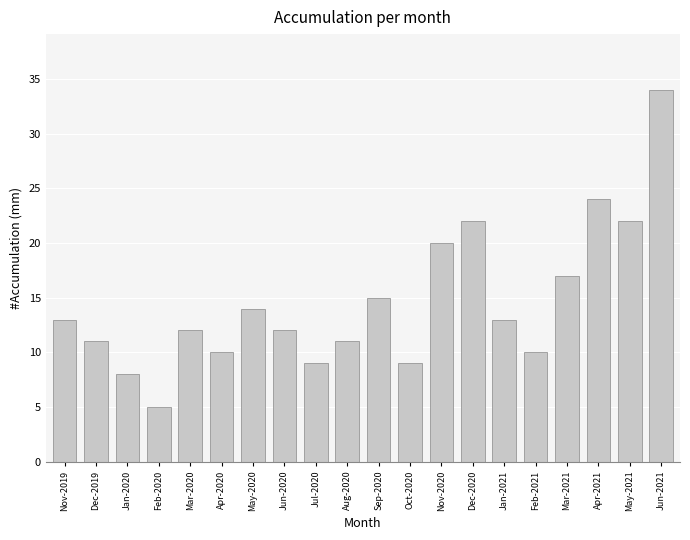

Is it true that the value at Jan-2020 is 11?

False